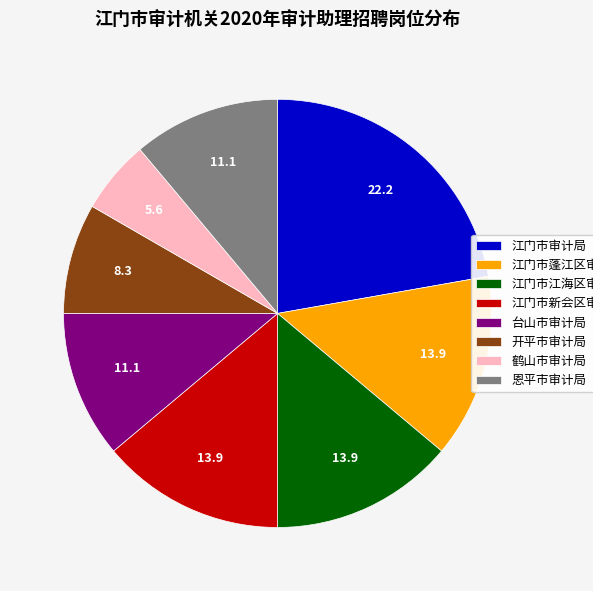

Approximately how many times larger is the value at 恩平市审计局 compared to 鹤山市审计局?

2.0